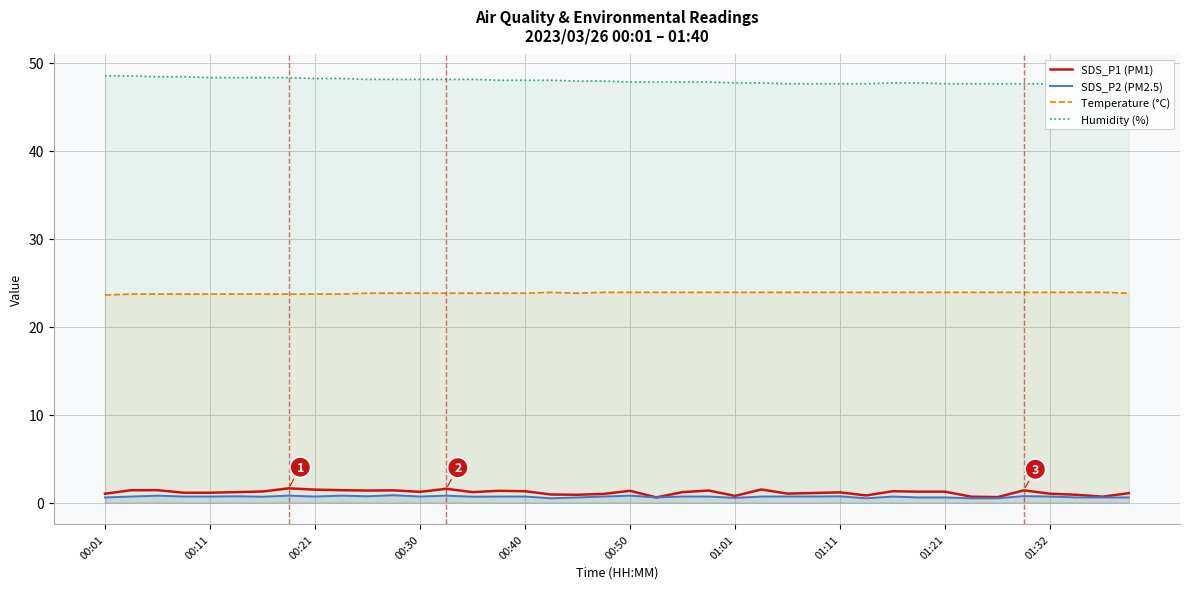

What are all the series names shown in the legend?

SDS_P1 (PM1), SDS_P2 (PM2.5), Temperature (°C), Humidity (%)